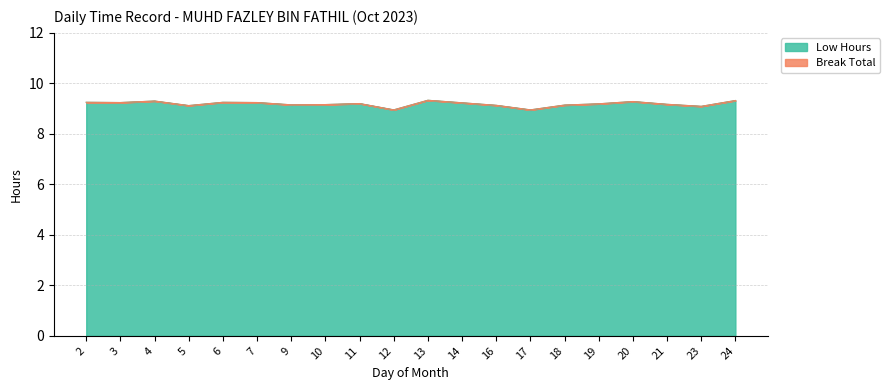

How many interior local peaks (higher than both neighbors) does the data have?

5